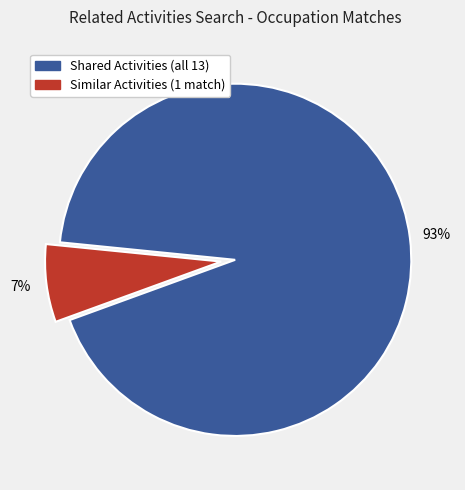

Is there any slice that represents more than half of the pie?

Yes